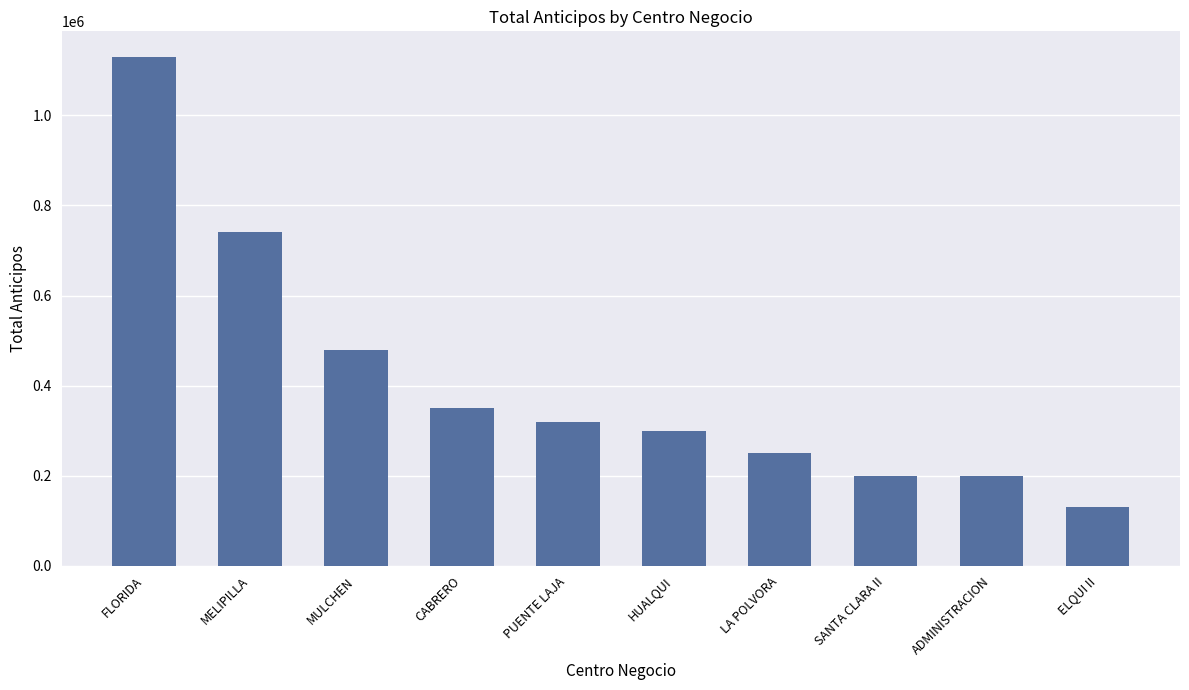

What position from the left is ELQUI II?

10